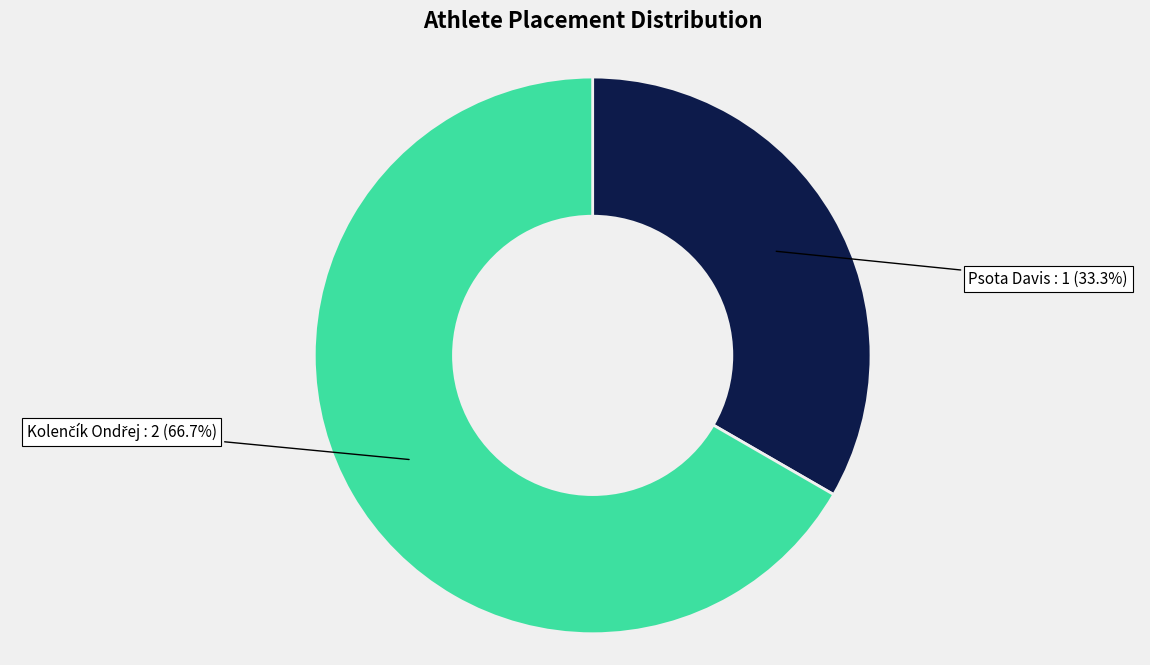

Is there a majority slice in this chart?

Yes